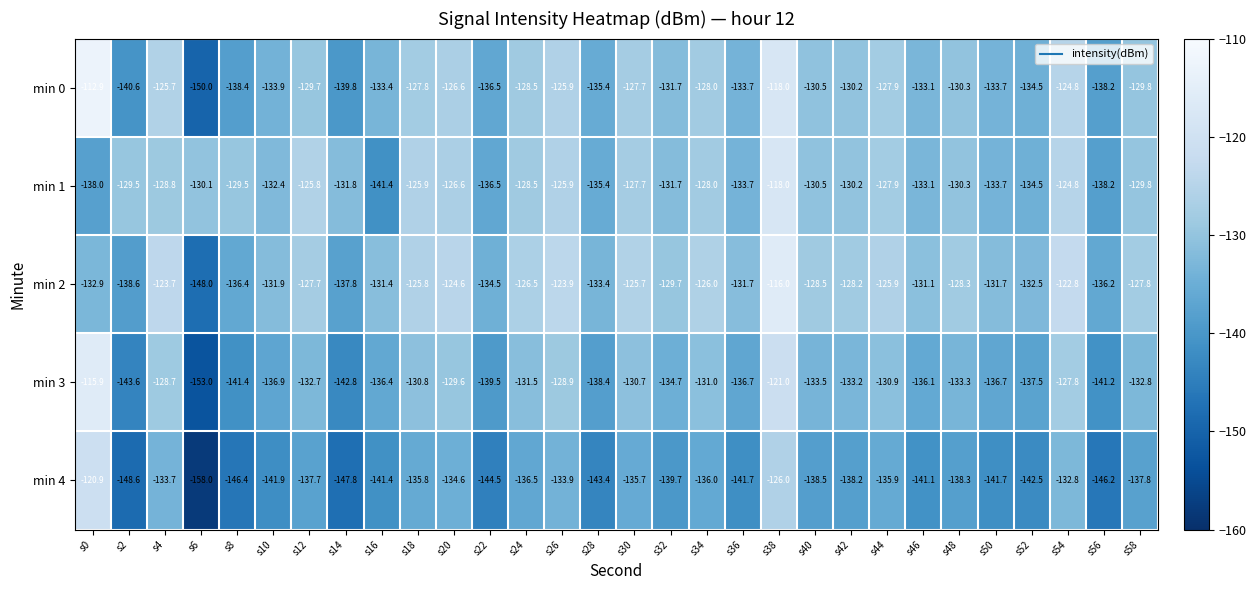

What is the difference between the min 2 values at s24 and s14?

11.3